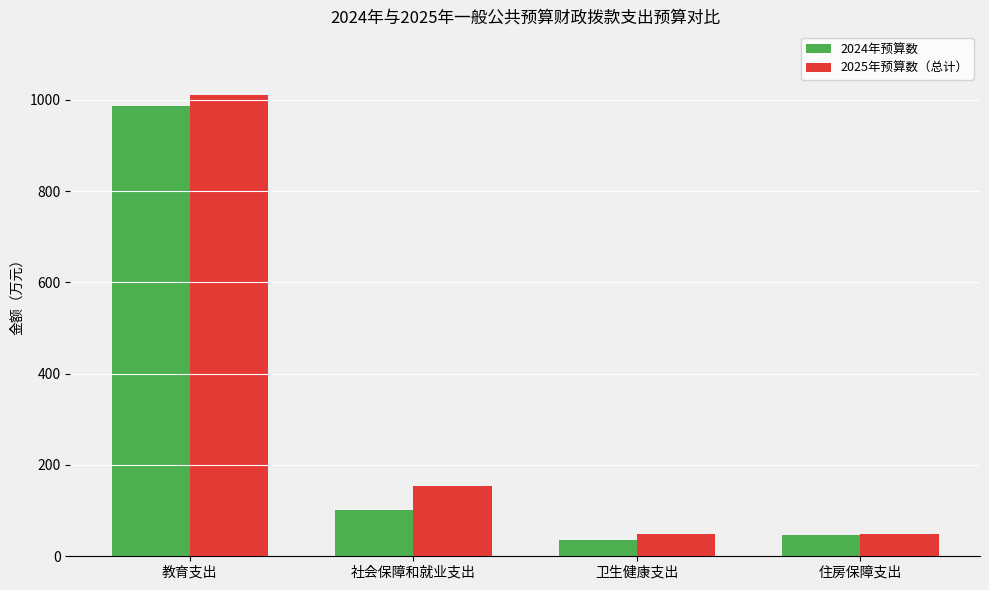

At how many categories does at least one series exceed 442?

1